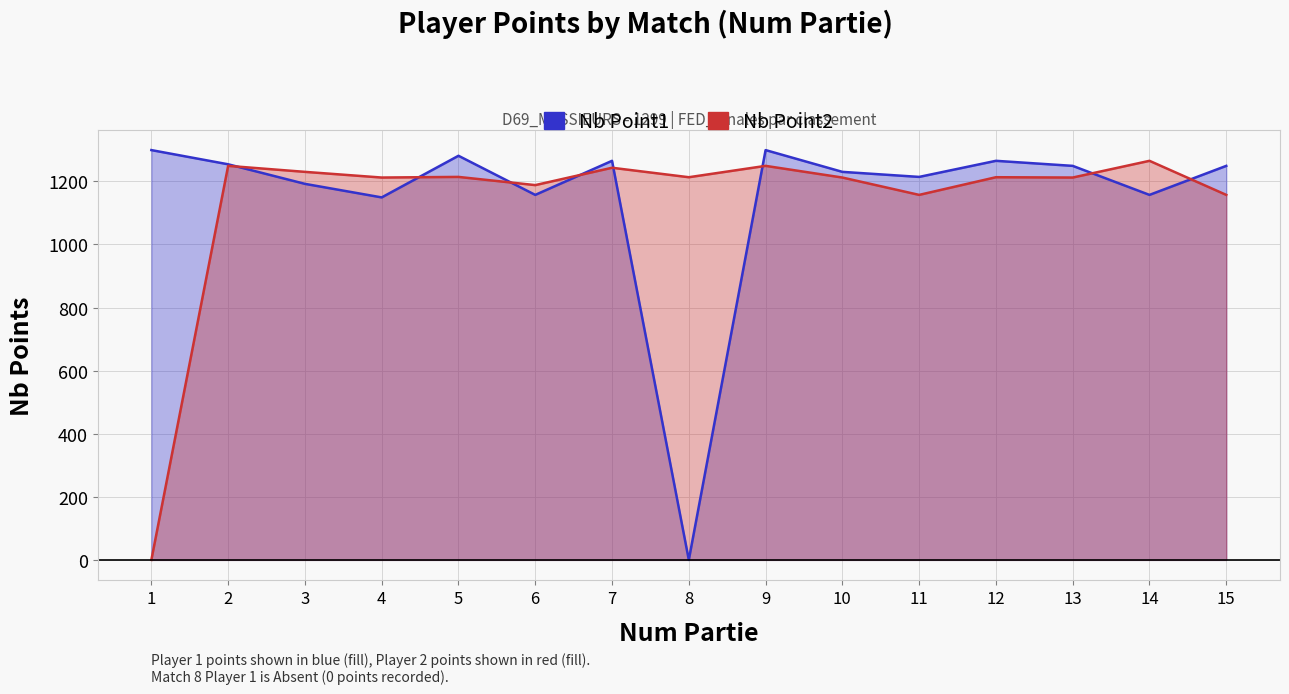

True or false: Nb Point1 has a value of 0 at 8.

True